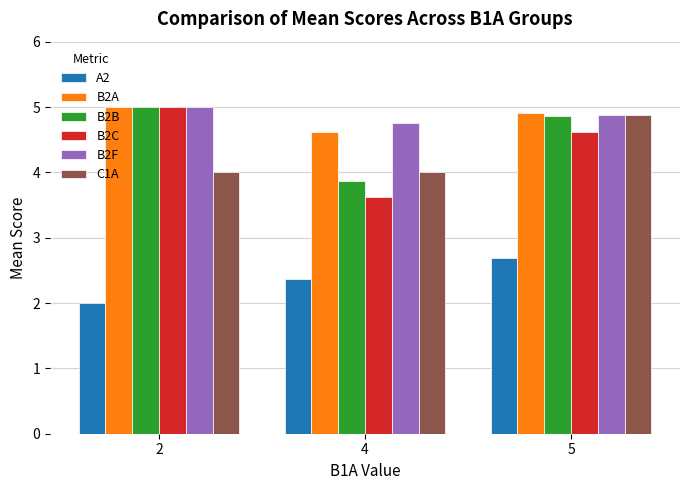

How many bars are there in total?

18